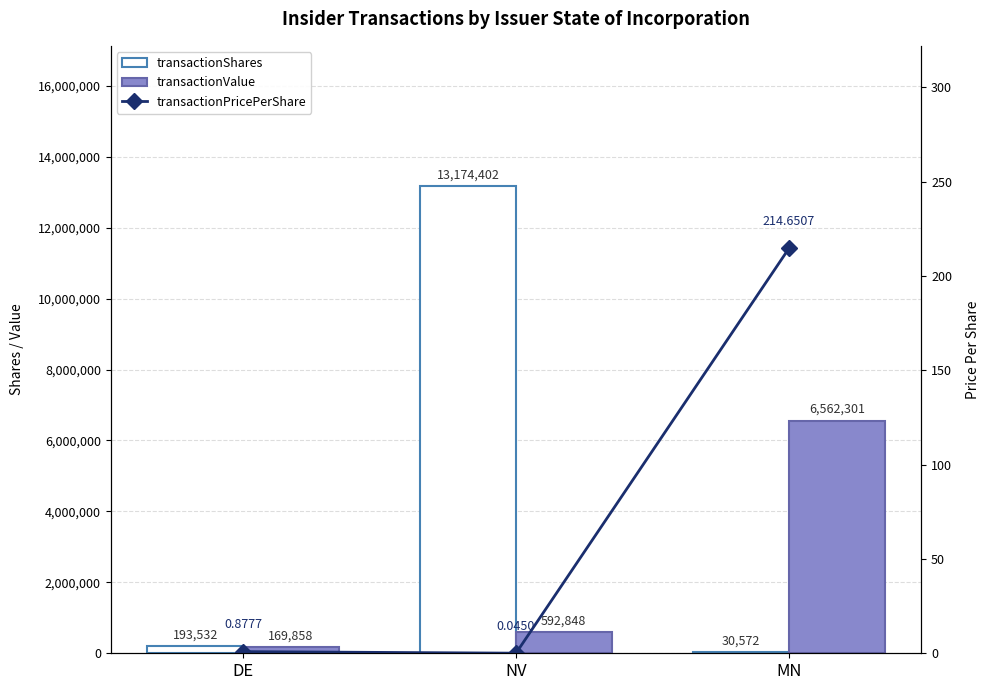

The value of transactionValue at MN is 11424358.8. True or false?

False